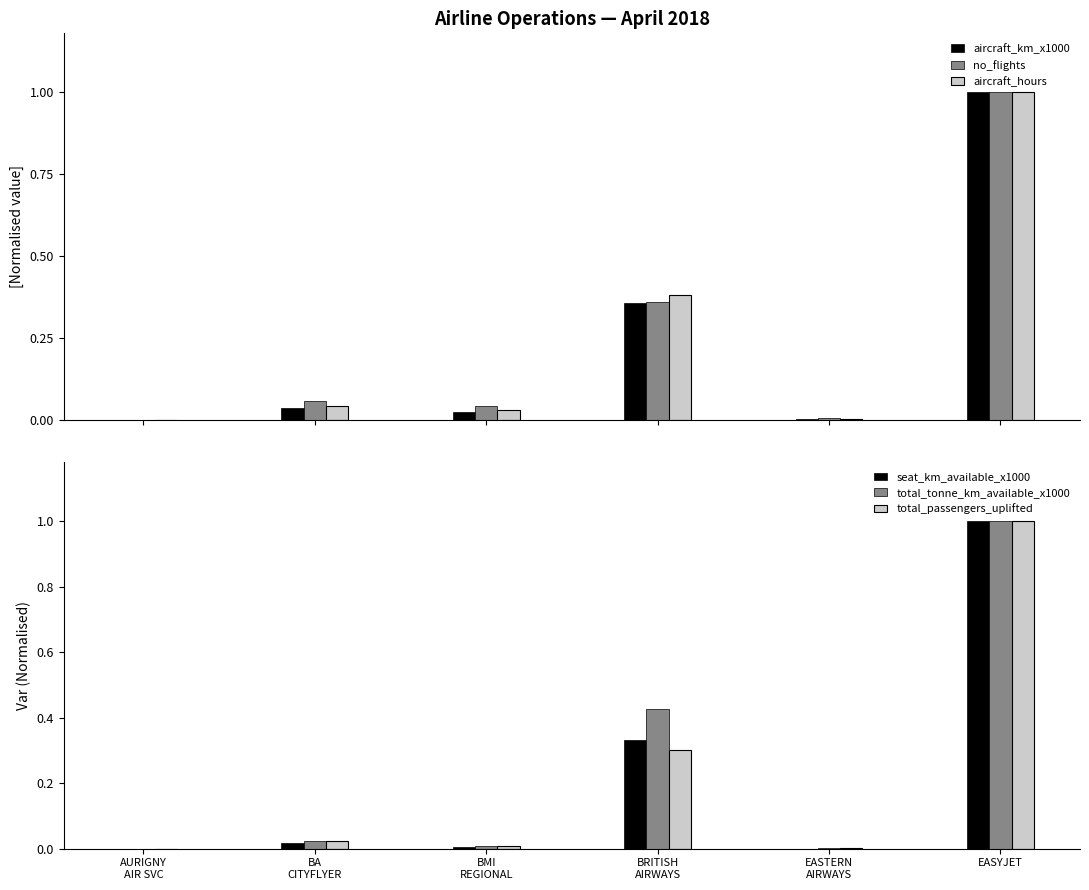

Which series has the largest total across all categories?

no_flights